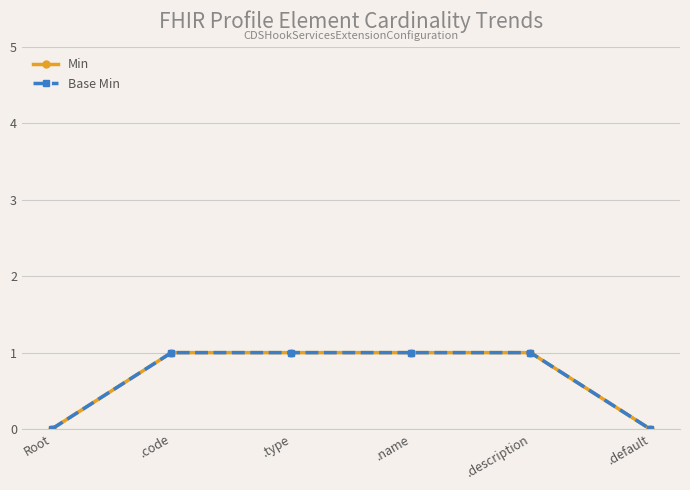

Which series has the largest total across all categories?

Min